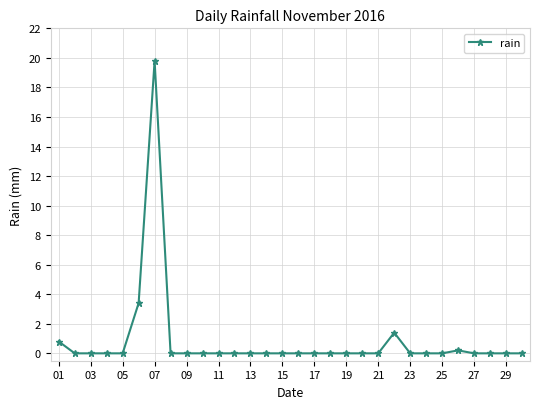

What is the greatest value displayed?

19.8